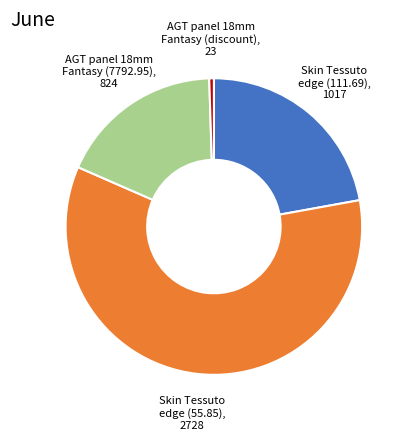

Which slice is the smallest?

AGT panel 18mm Fantasy (discount), 23